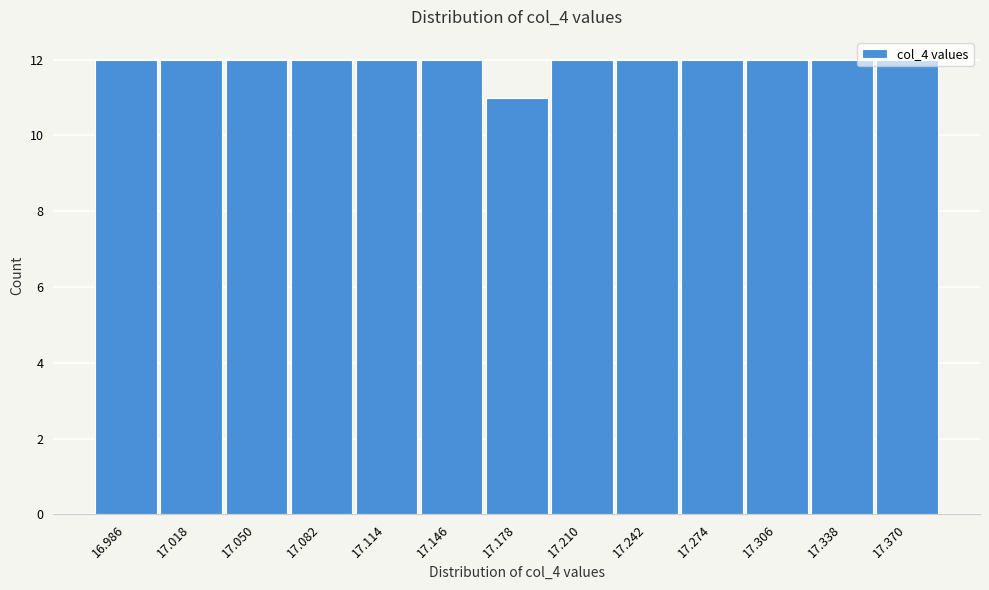

What is the ratio of the value at 16.986 to the value at 17.338?

1.0